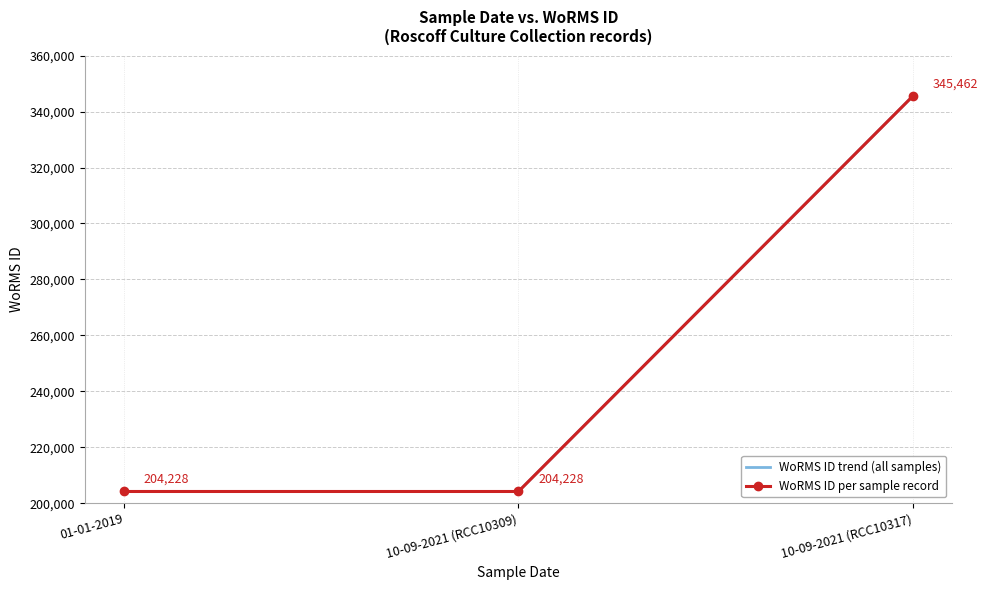

What are all the series names shown in the legend?

WoRMS ID trend (all samples), WoRMS ID per sample record